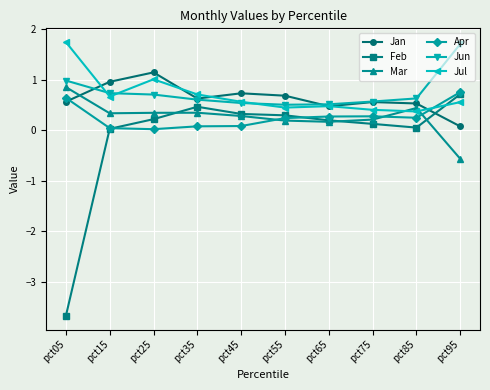

Is it true that Jul equals 1.2 at pct35?

False